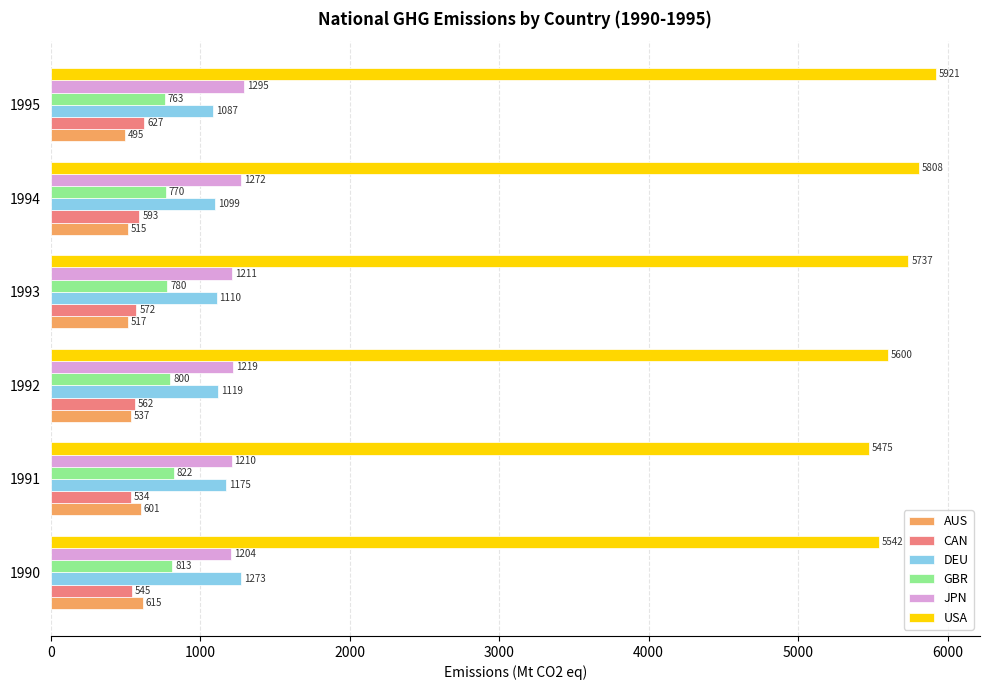

Which category has the lowest value across all series?

1995